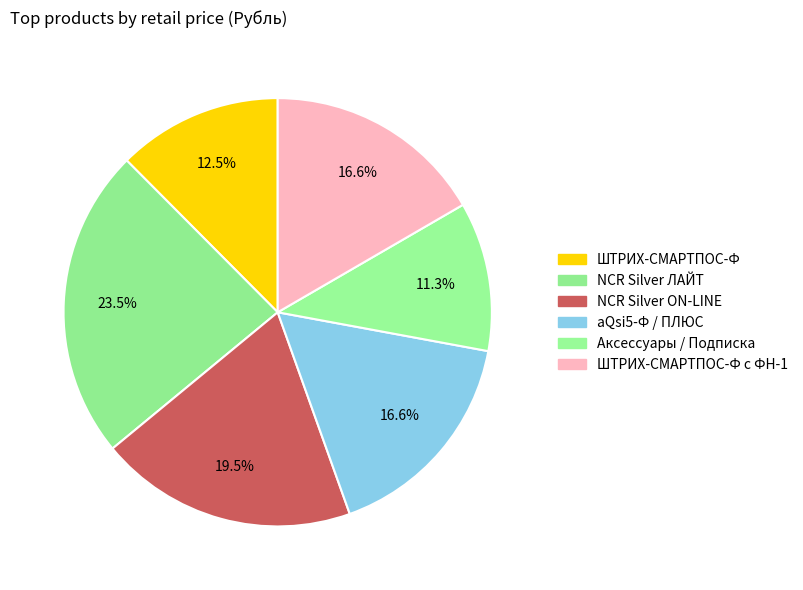

How many slices are in this pie chart?

6